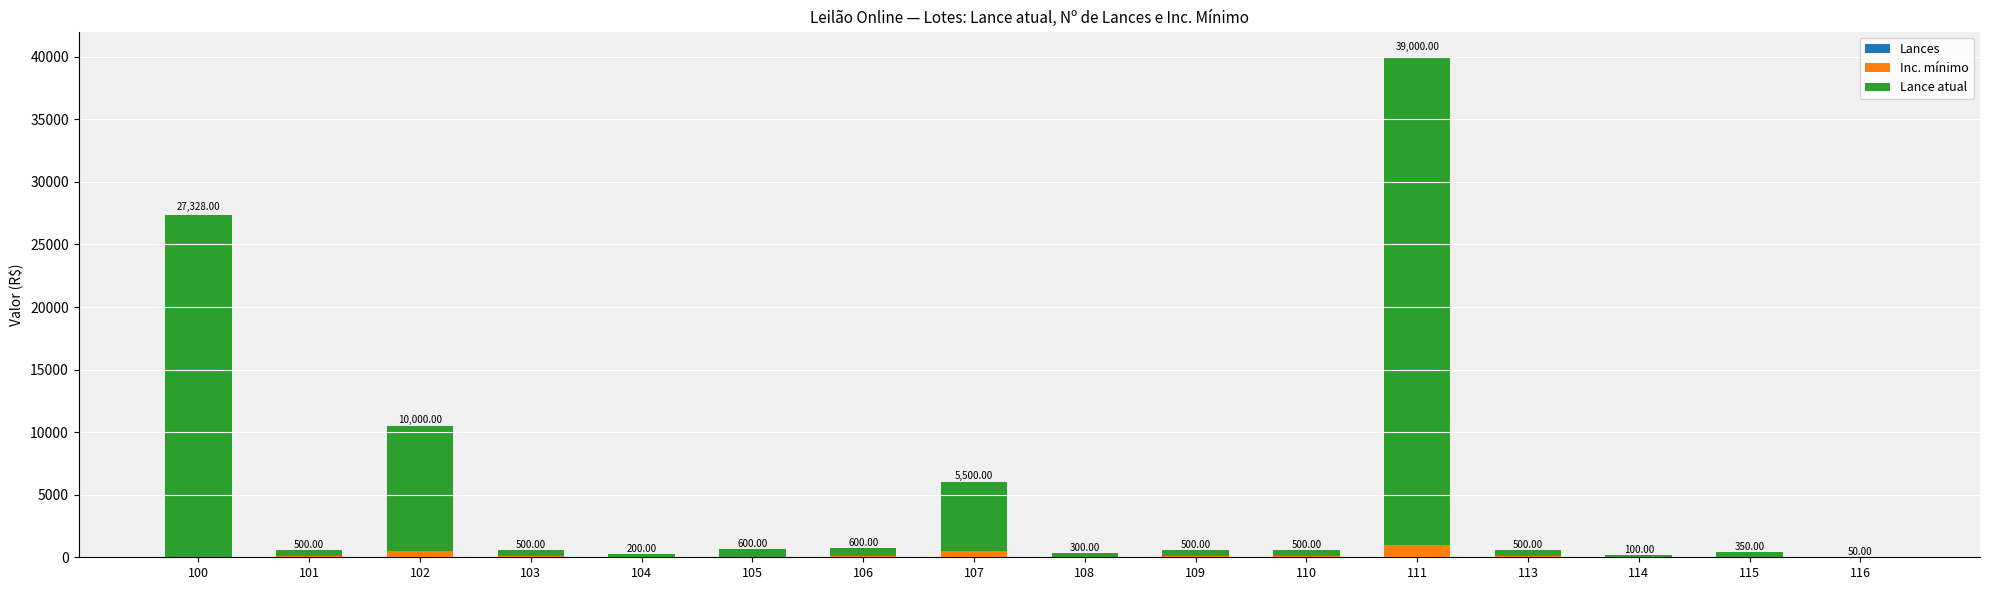

At which category is the sum across all series the highest?

111